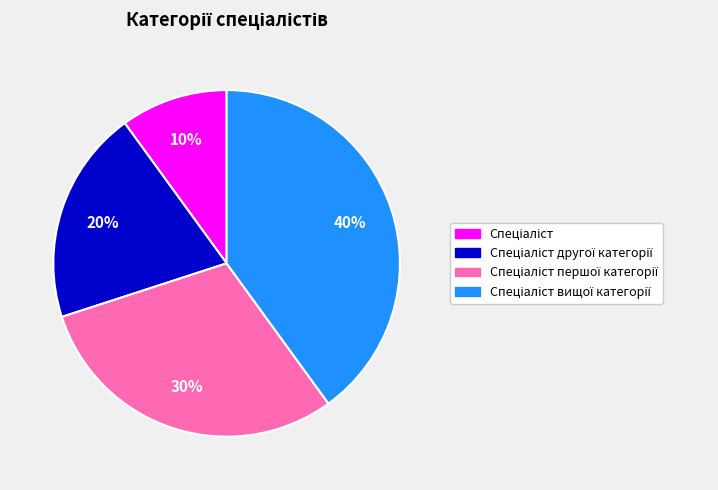

Is there a majority slice in this chart?

No